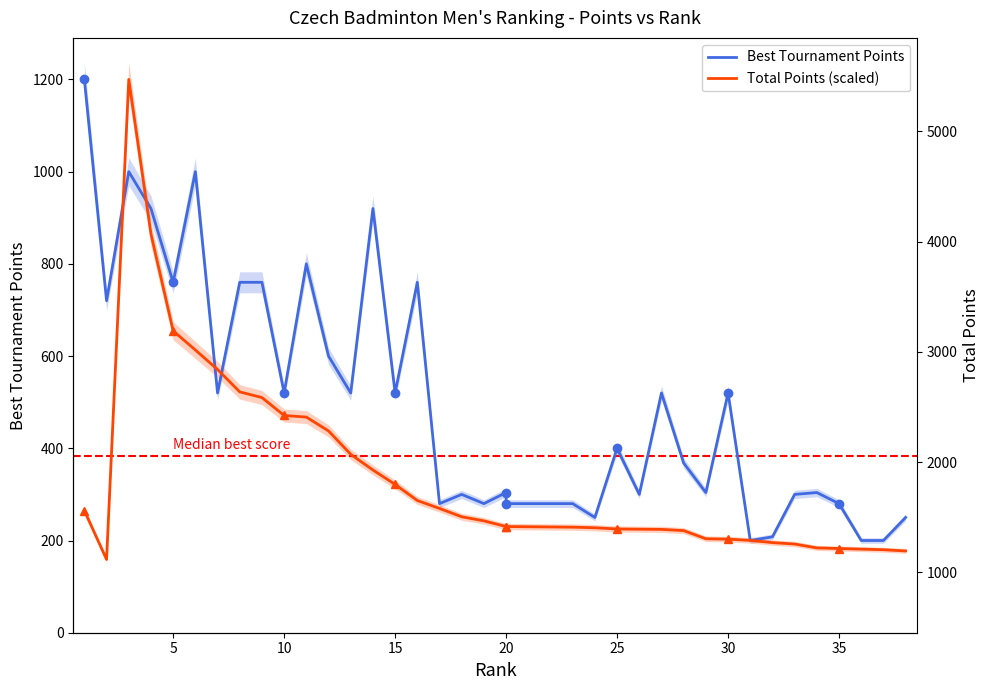

Rank the series at 30 from lowest to highest value.

Best Tournament Points, Total Points (scaled)